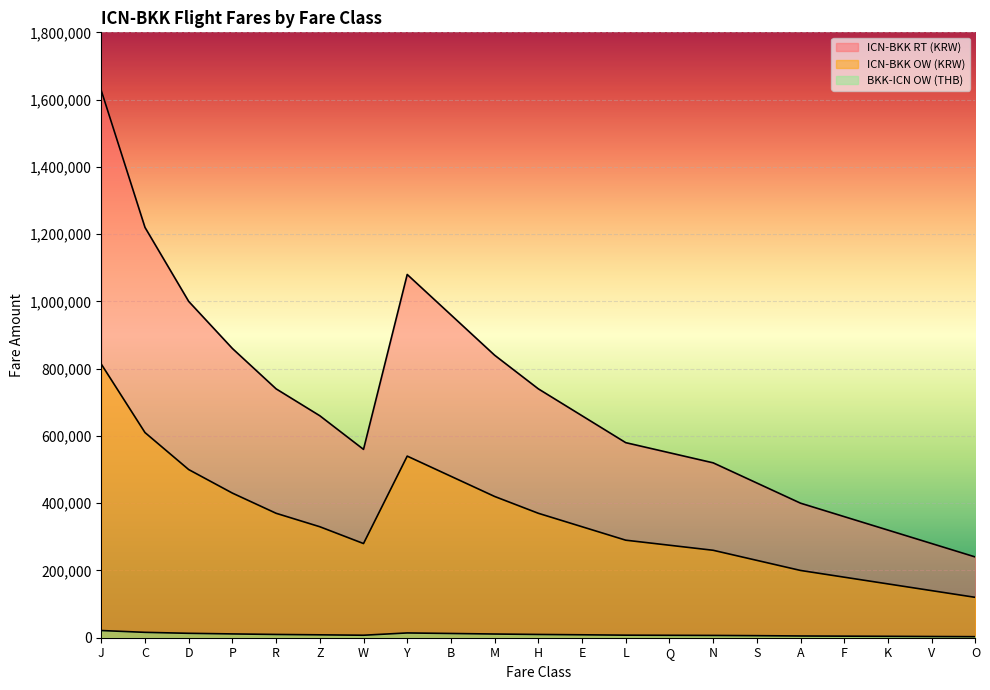

At which category does ICN-BKK RT (KRW) reach its first local peak?

Y